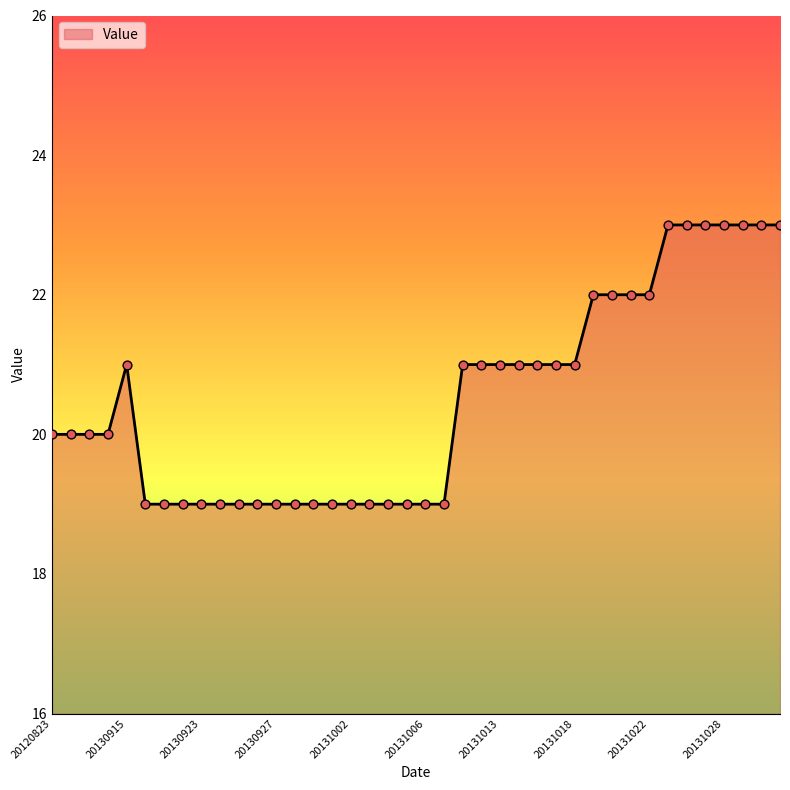

What is the maximum value shown in the chart?

23